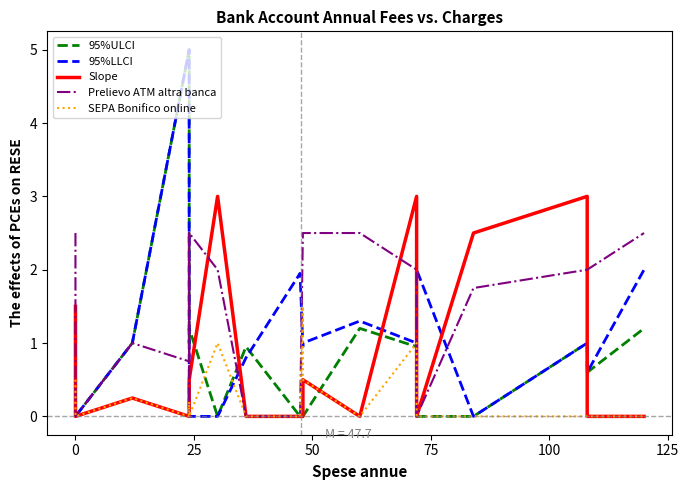

What are all the series names shown in the legend?

95%ULCI, 95%LLCI, Slope, Prelievo ATM altra banca, SEPA Bonifico online